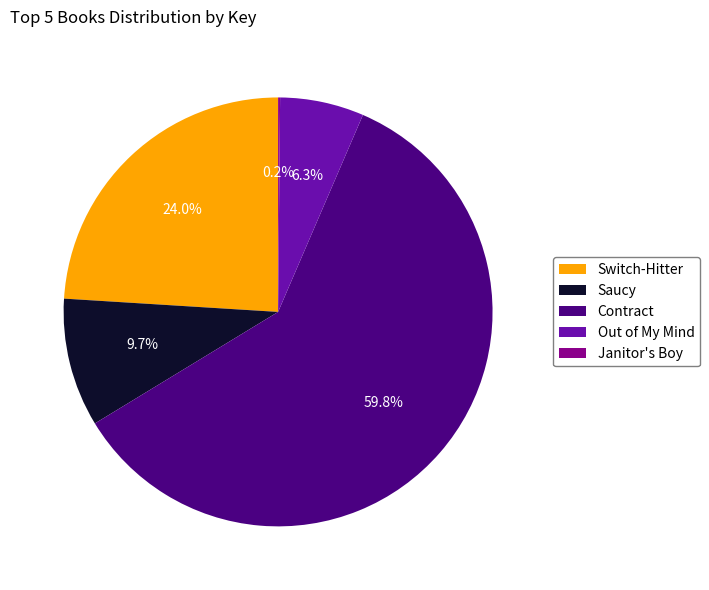

Does any single category account for the majority?

Yes